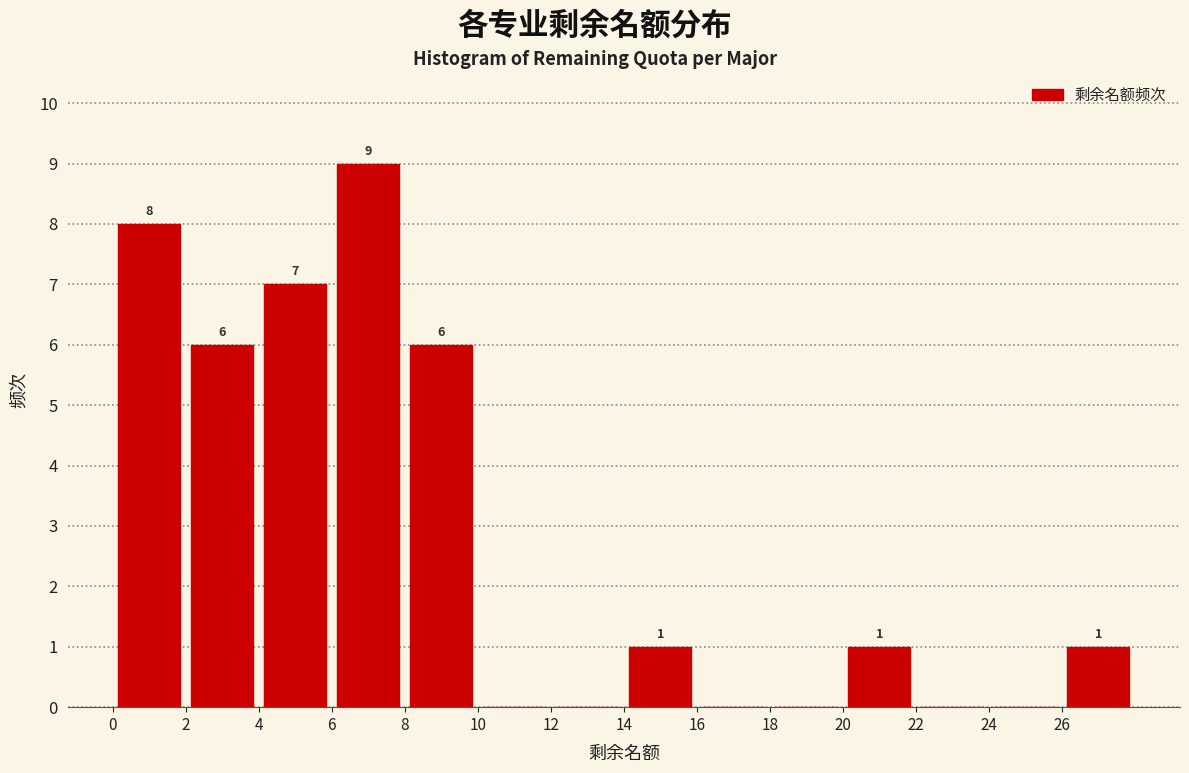

Over which range of the x-axis is the bar tallest?

6 to 8